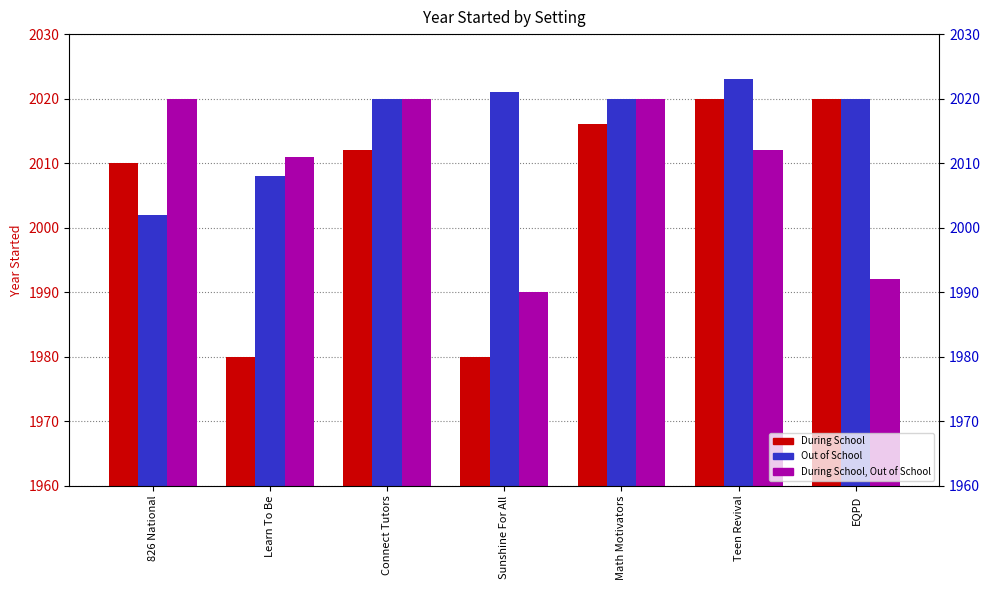

What is the total value across all series at Teen Revival?

6055